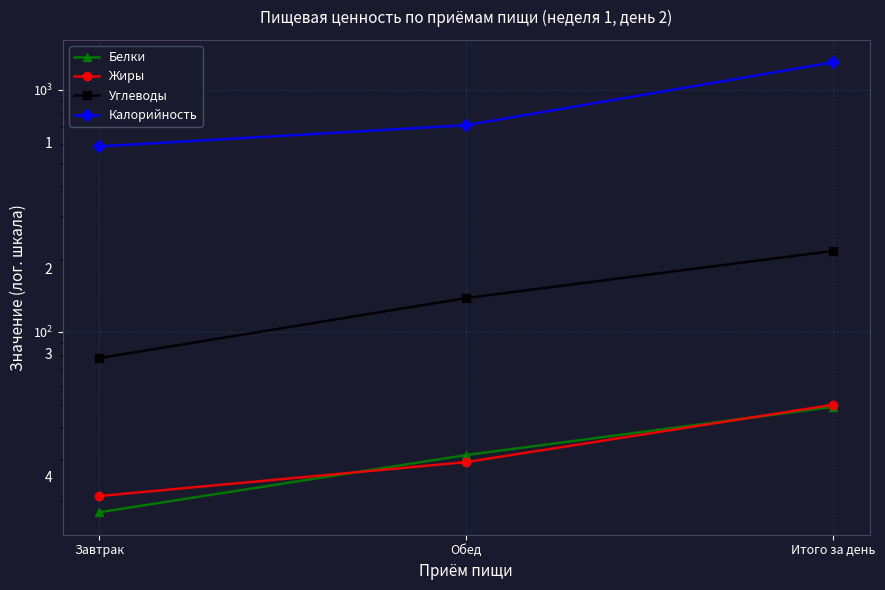

What is the total value across all series at Итого за день?

1613